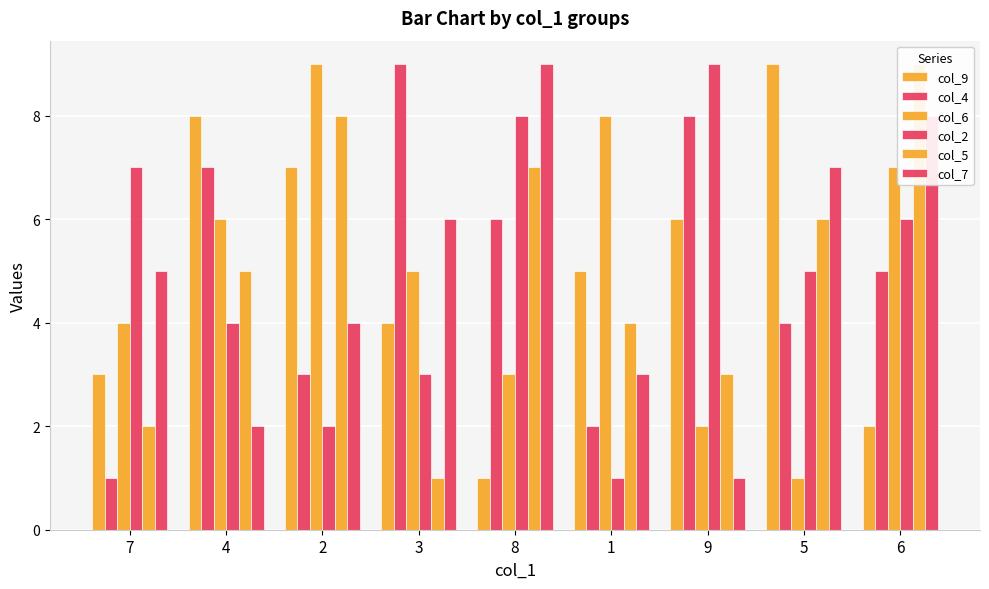

Reading right to left, what are all the values shown in this chart?

col_9: 2	9	6	5	1	4	7	8	3
col_4: 5	4	8	2	6	9	3	7	1
col_6: 7	1	2	8	3	5	9	6	4
col_2: 6	5	9	1	8	3	2	4	7
col_5: 9	6	3	4	7	1	8	5	2
col_7: 8	7	1	3	9	6	4	2	5